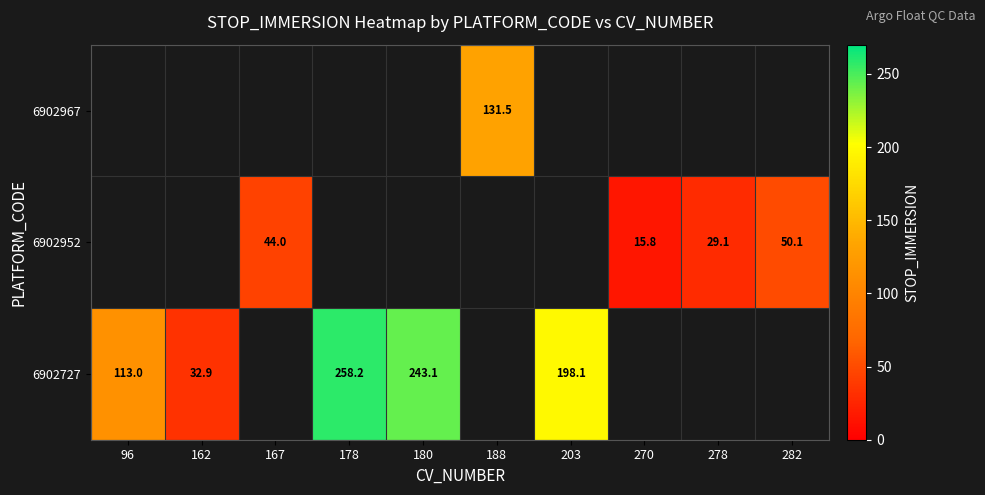

What is the difference between the 6902952 values at 278 and 270?

13.3